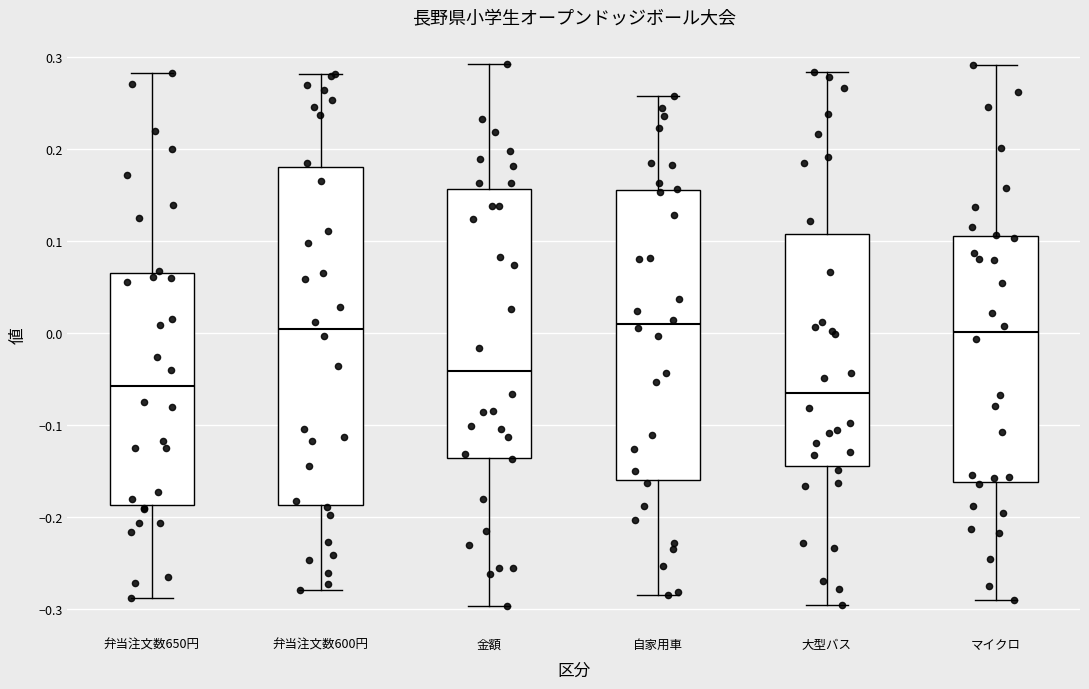

Reading left to right, read every box against the y-axis: the position of its median line, the range the box covers, and the ends of its whiskers. The values are not printed on the chart, so give them approximately, as read against the axis.

弁当注文数650円: median -0.06, box -0.19 to 0.07, whiskers -0.29 to 0.28
弁当注文数600円: median 0.00, box -0.19 to 0.18, whiskers -0.28 to 0.28
金額: median -0.04, box -0.14 to 0.16, whiskers -0.30 to 0.29
自家用車: median 0.01, box -0.16 to 0.16, whiskers -0.28 to 0.26
大型バス: median -0.07, box -0.14 to 0.11, whiskers -0.30 to 0.28
マイクロ: median 0.00, box -0.16 to 0.11, whiskers -0.29 to 0.29